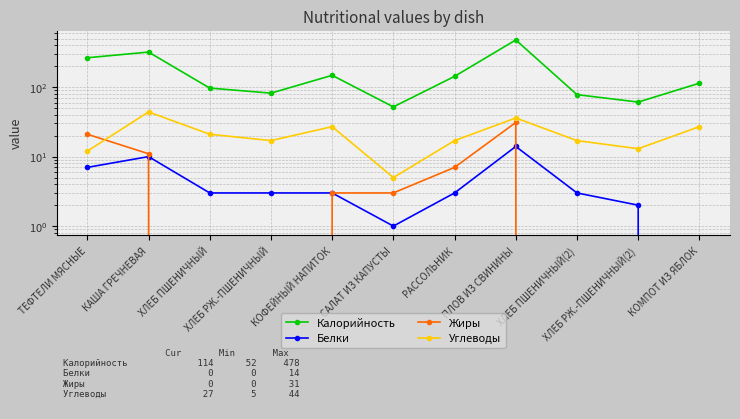

At which label is Белки closest to 7?

ТЕФТЕЛИ МЯСНЫЕ